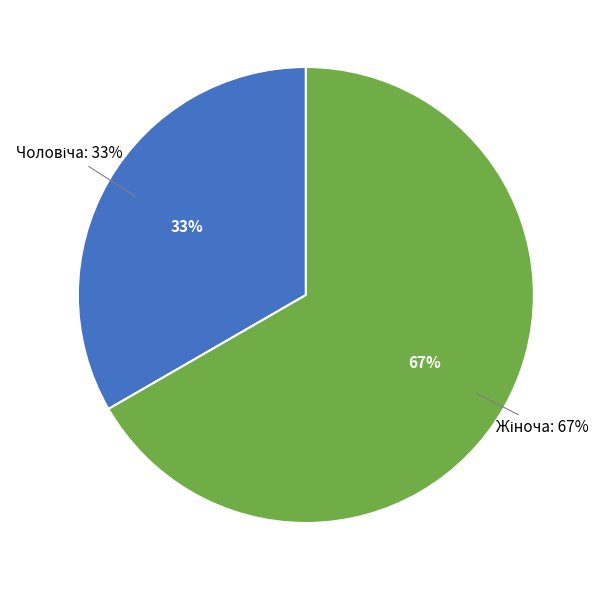

Between Жіноча and Чоловіча, which is larger?

Жіноча